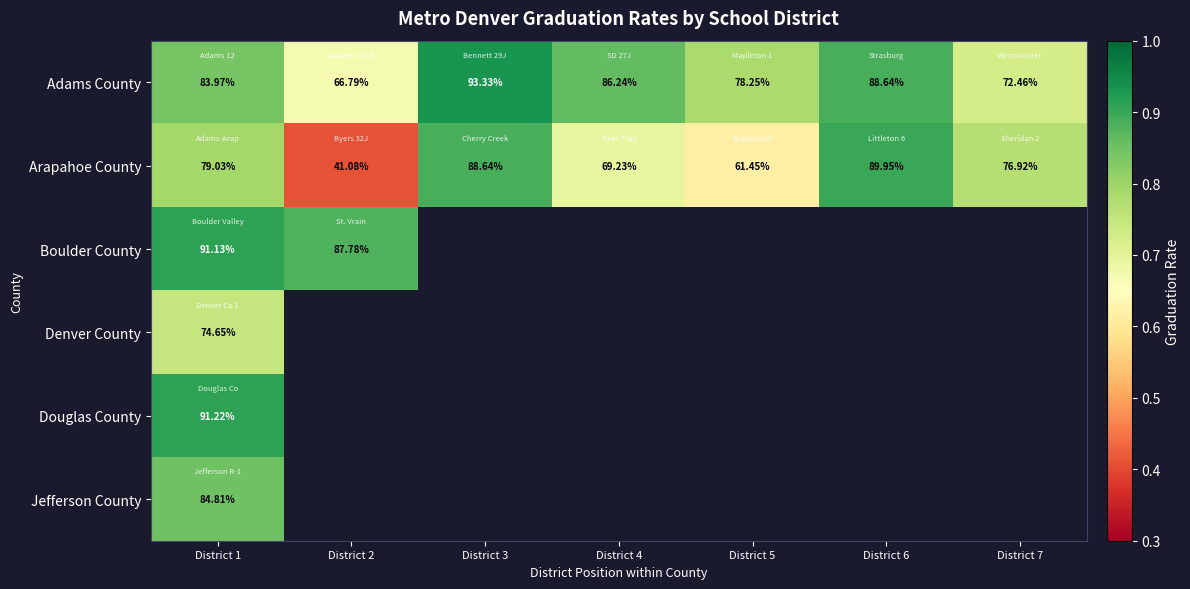

What is the spread (max minus min) of values at District 2?

0.5